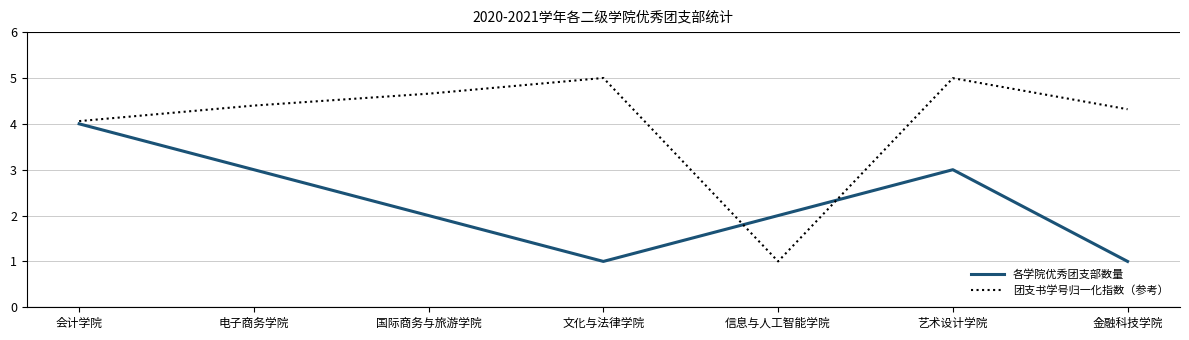

Rank the series by their maximum value, from lowest to highest.

各学院优秀团支部数量, 团支书学号归一化指数（参考）